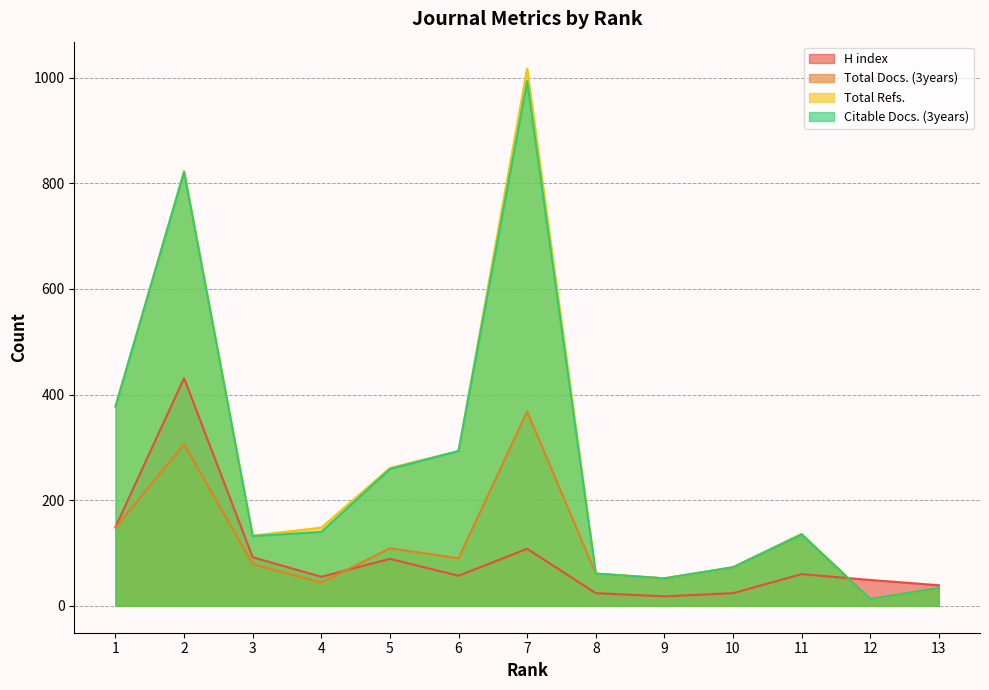

Where do H index and Total Docs. (3years) first cross each other?

4 and 5